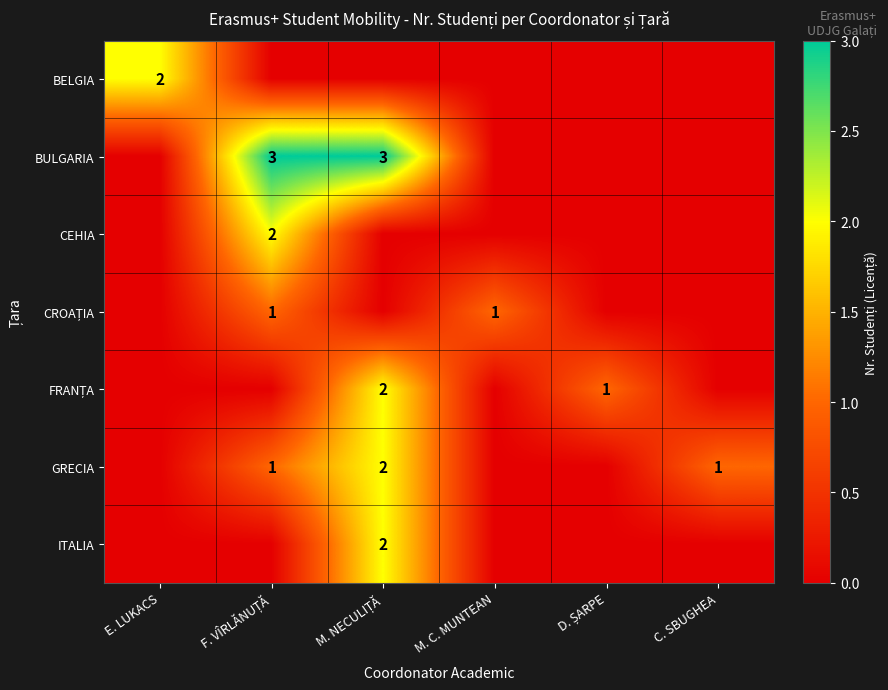

Is it true that GRECIA equals 0 at C. SBUGHEA?

False